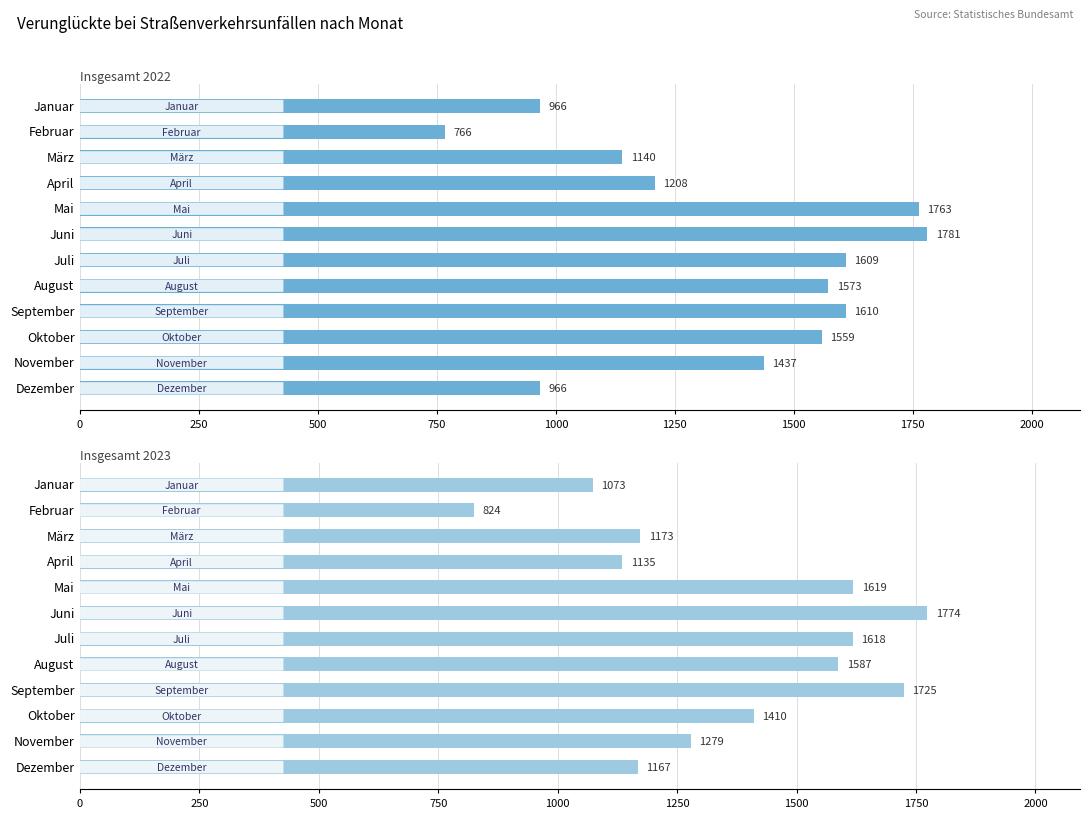

At how many categories does at least one series exceed 1227?

7